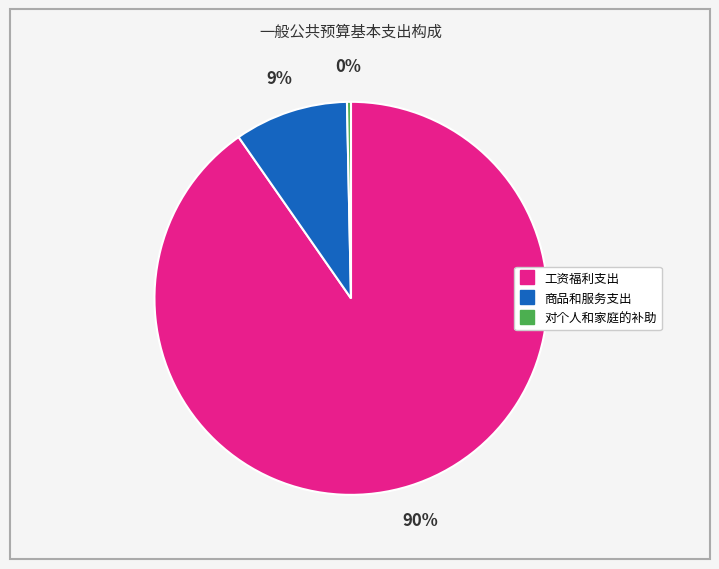

What percentage is the 商品和服务支出 slice, to the nearest percent?

9%